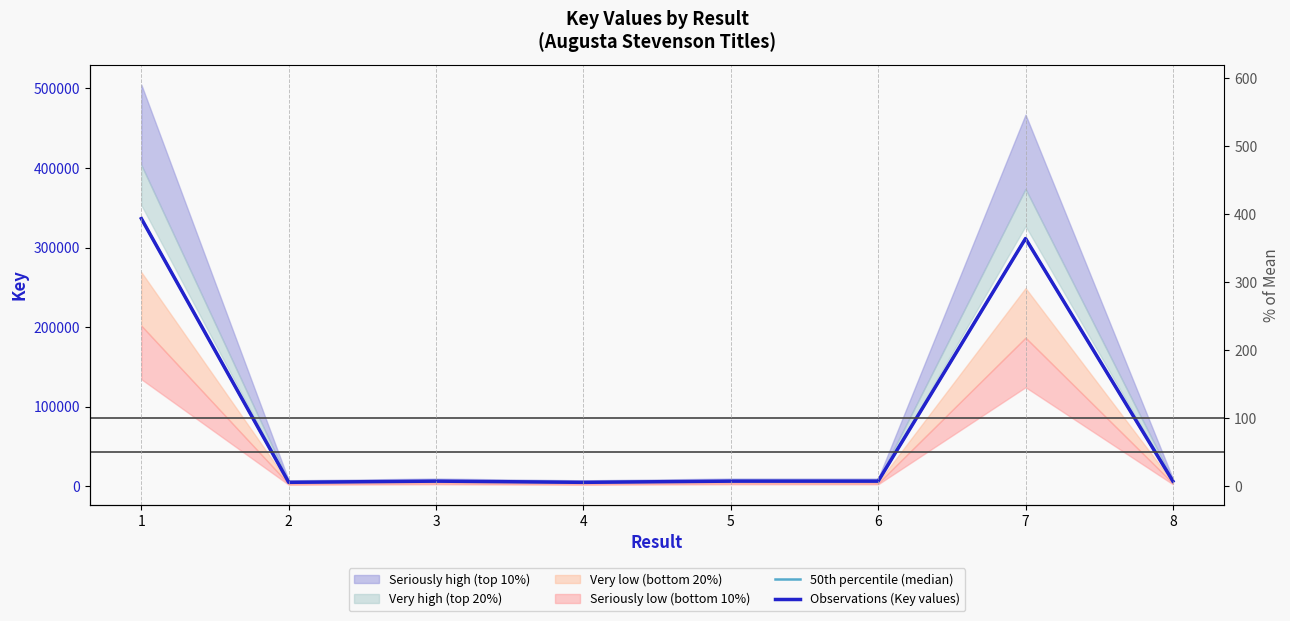

The value of 50th percentile (median) at 6 is 3674. True or false?

False